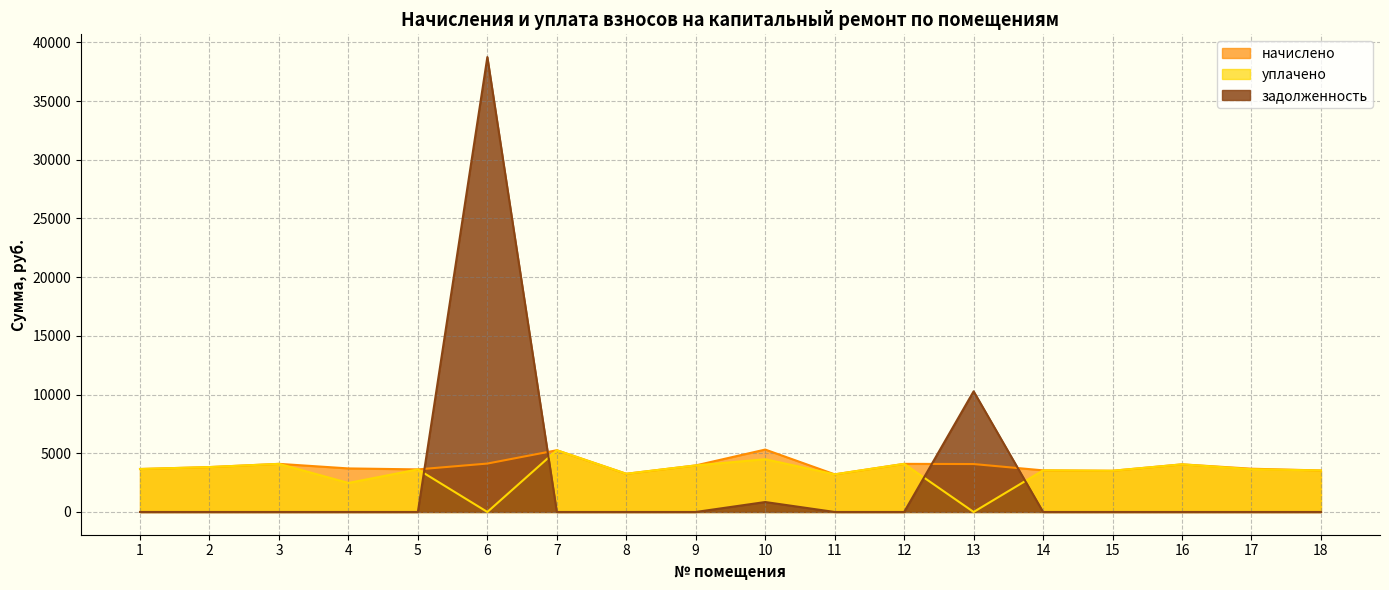

True or false: начислено has more than 1 points higher than both neighbors.

True